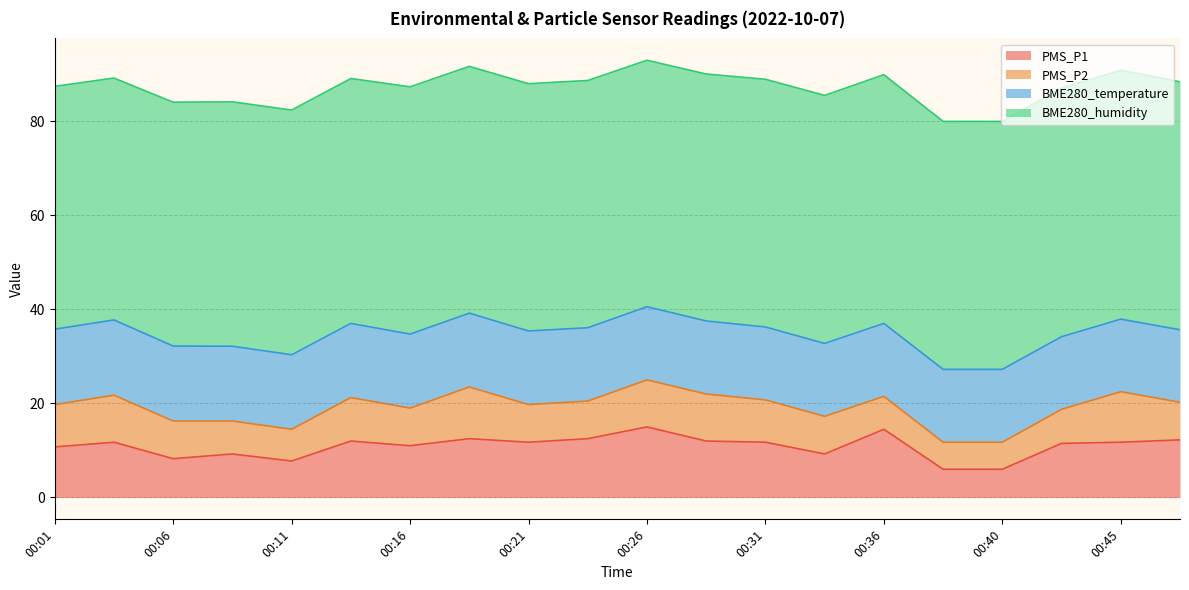

What are all the series names shown in the legend?

PMS_P1, PMS_P2, BME280_temperature, BME280_humidity